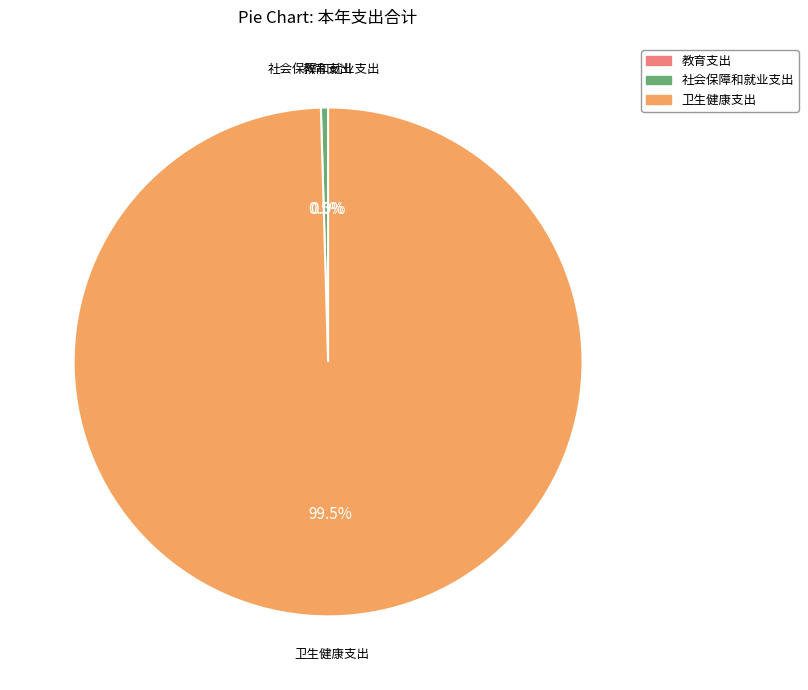

Between 社会保障和就业支出 and 卫生健康支出, which is larger?

卫生健康支出